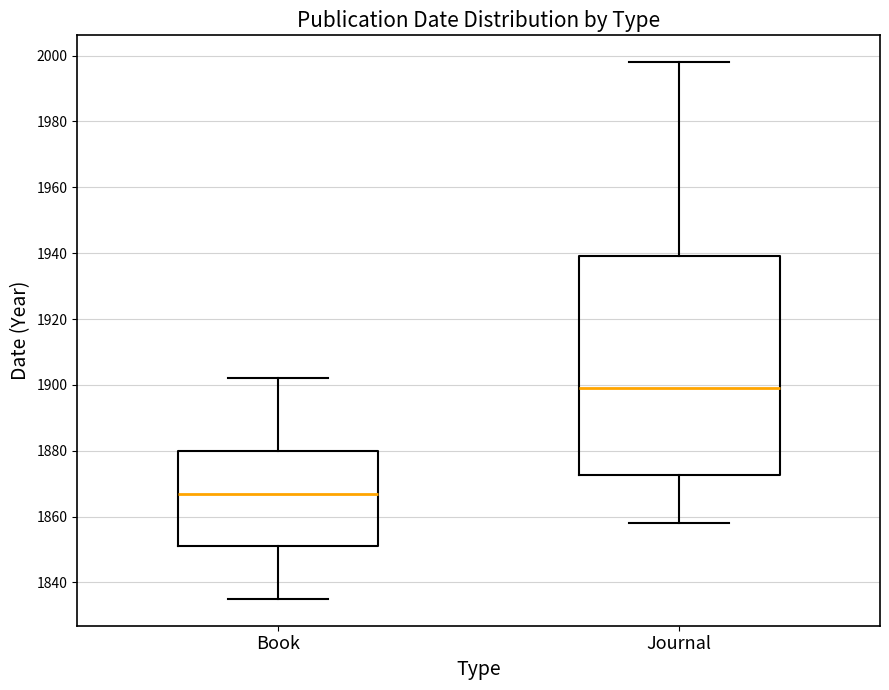

Where does the upper whisker of the box for Journal end on the y-axis? The values are not printed on the chart, so give them approximately, as read against the axis.

1998